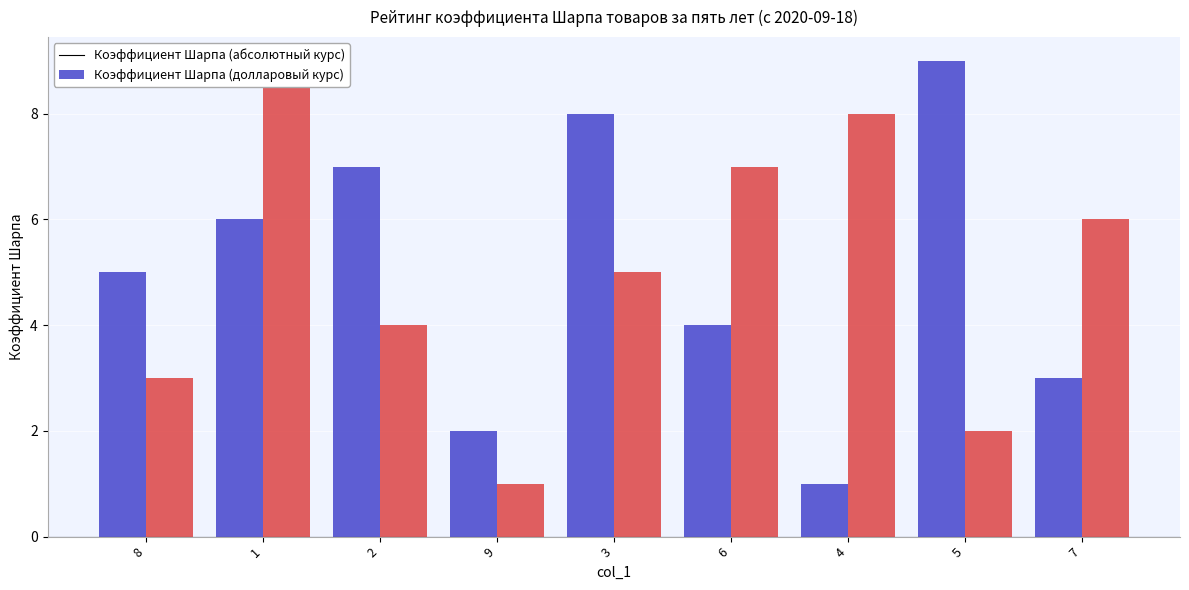

Does the chart contain any negative values?

No